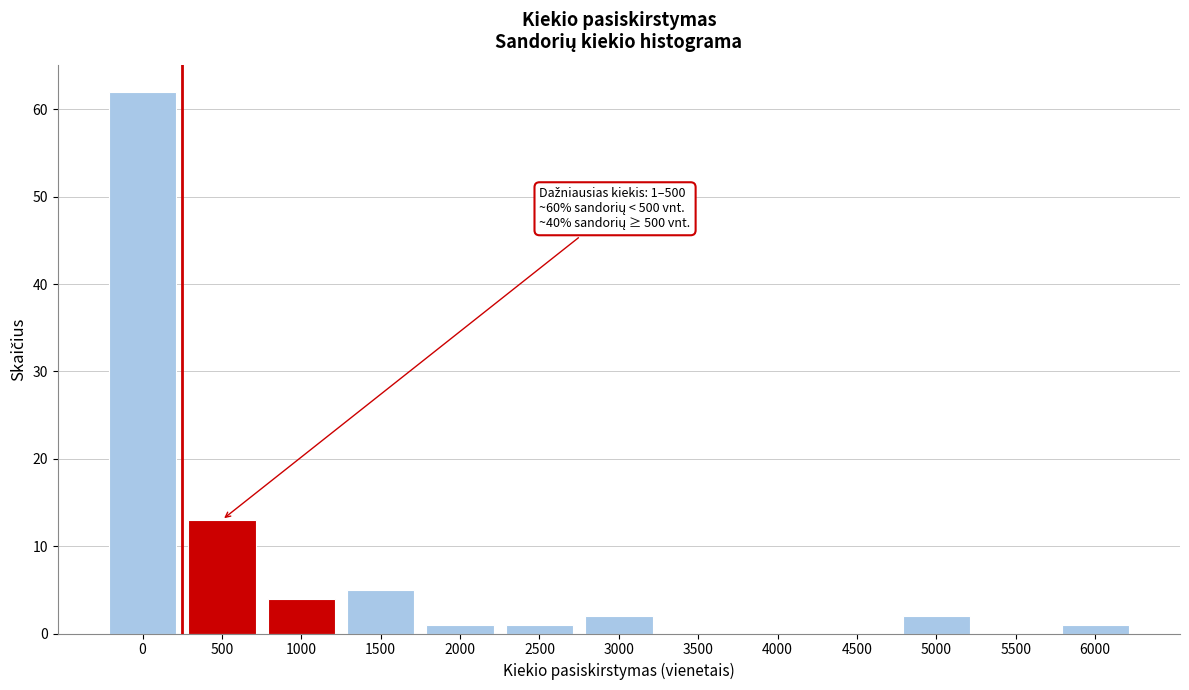

Reading left to right, transcribe all the data shown in this chart.

0=62	500=13	1000=4	1500=5	2000=1	2500=1	3000=2	3500=0	4000=0	4500=0	5000=2	5500=0	6000=1